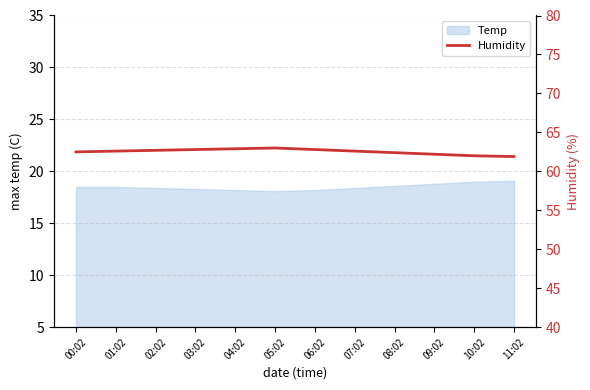

What is the label of the 7th point from the right?

05:02